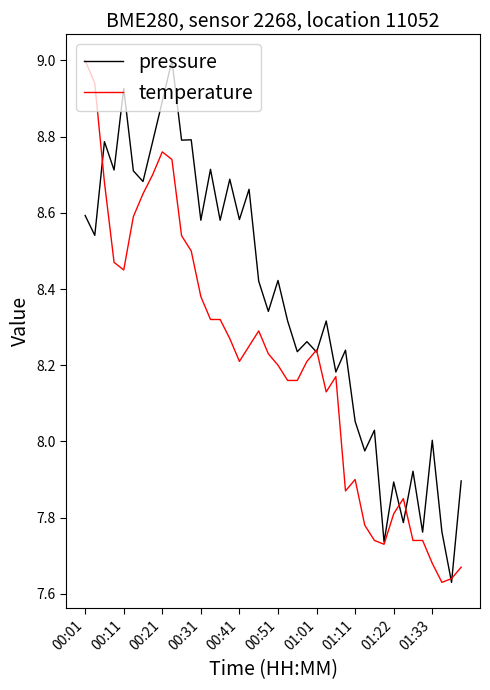

Which series has the largest total across all categories?

pressure